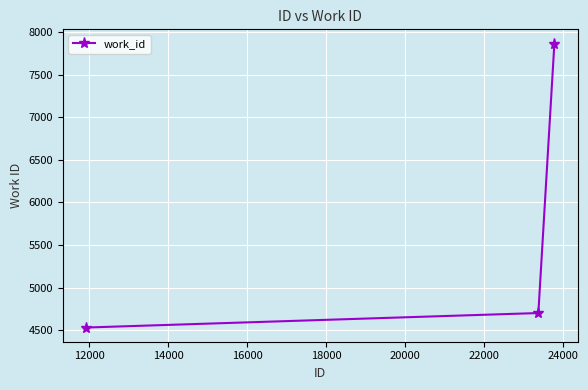

What is the minimum value shown in the chart?

4532